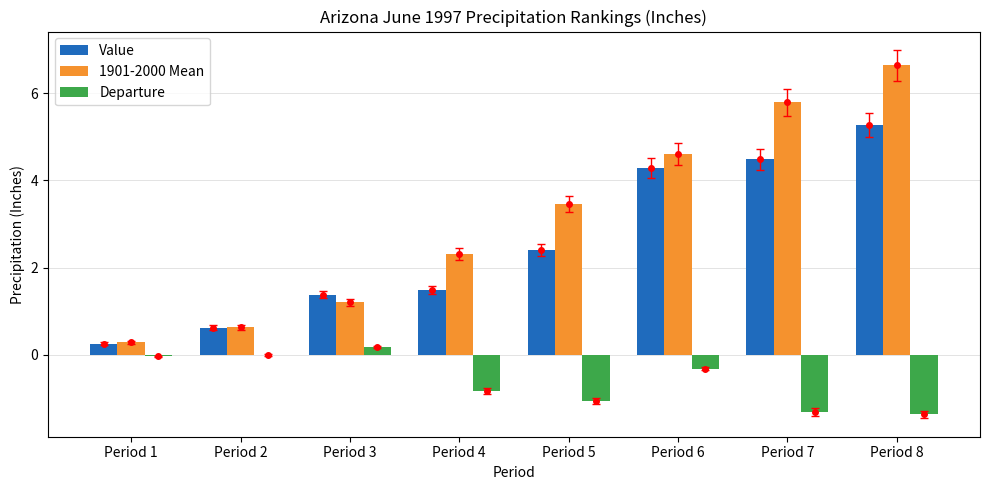

Where is 1901-2000 Mean nearest to the value 3?

Period 5